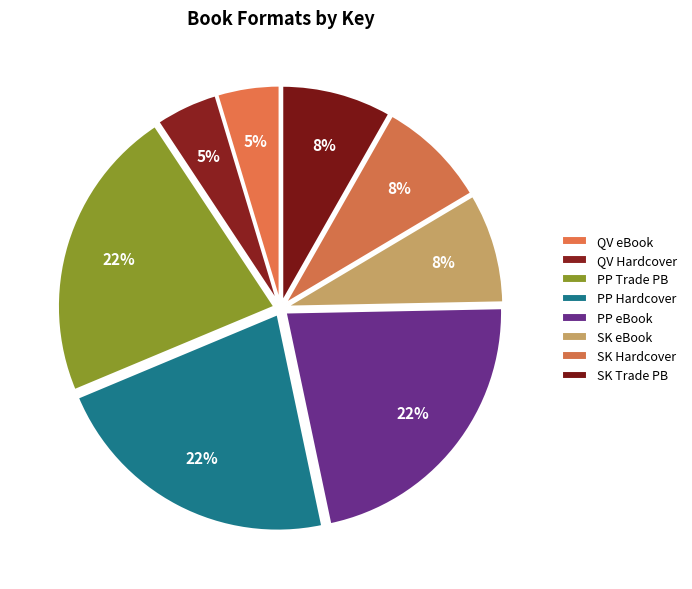

How many slices are in this pie chart?

8